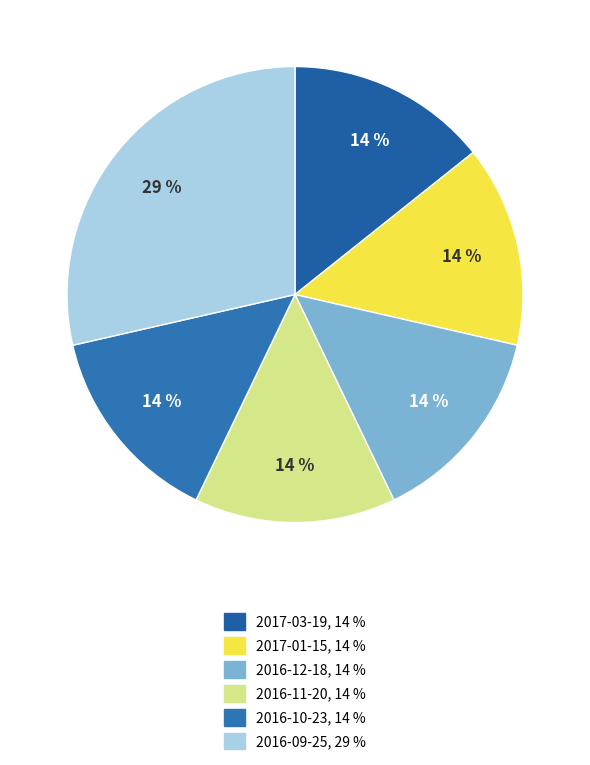

Which slice is the smallest?

2017-03-19